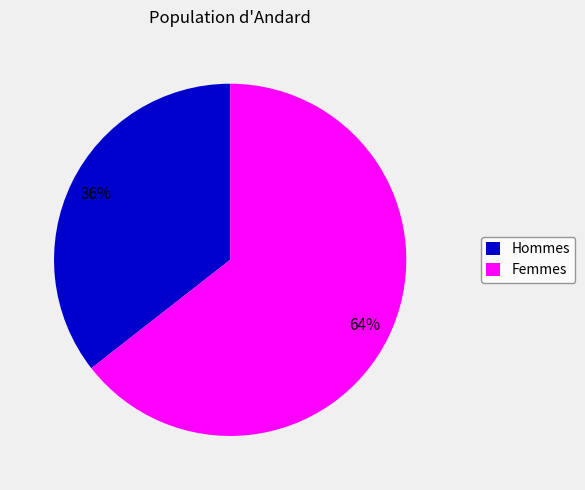

Is it true that Femmes is 64% of the pie?

True